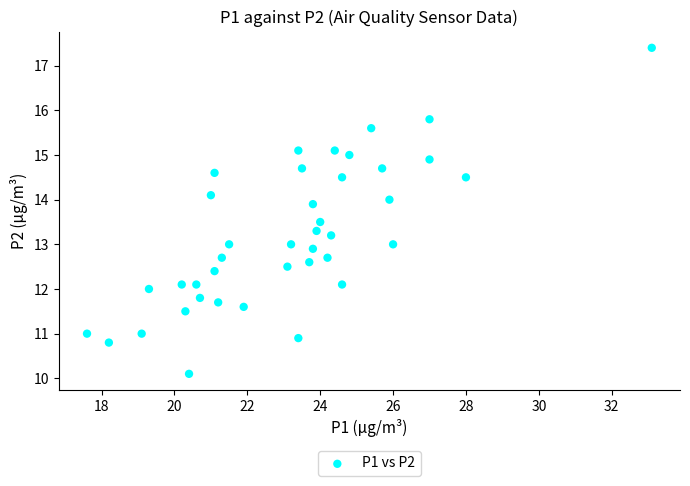

What is the range of Y values (max minus min)?

7.3